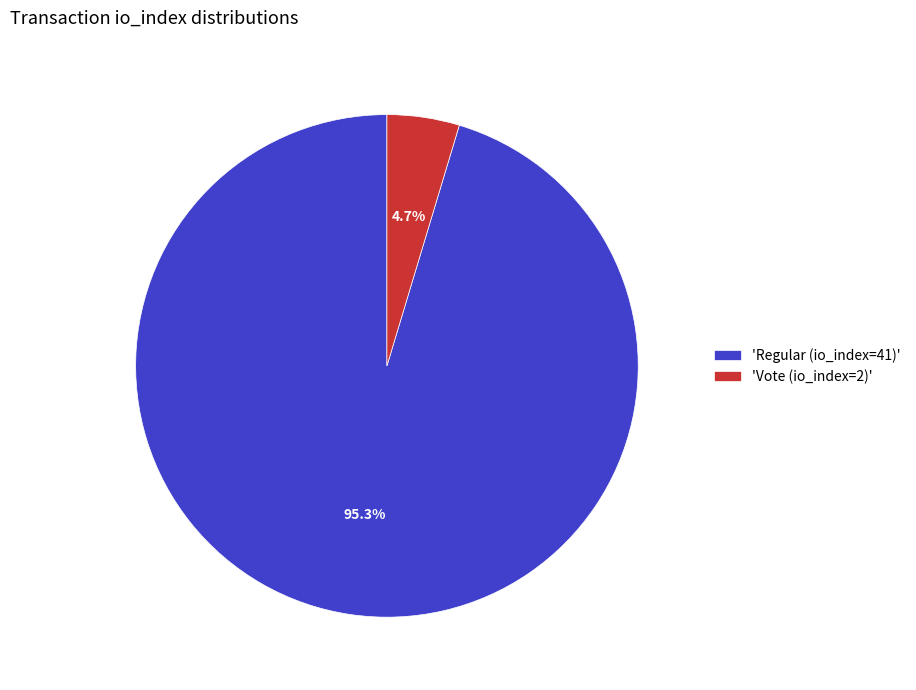

Do 'Vote (io_index=2)' and 'Regular (io_index=41)' together represent more than half of the pie?

Yes